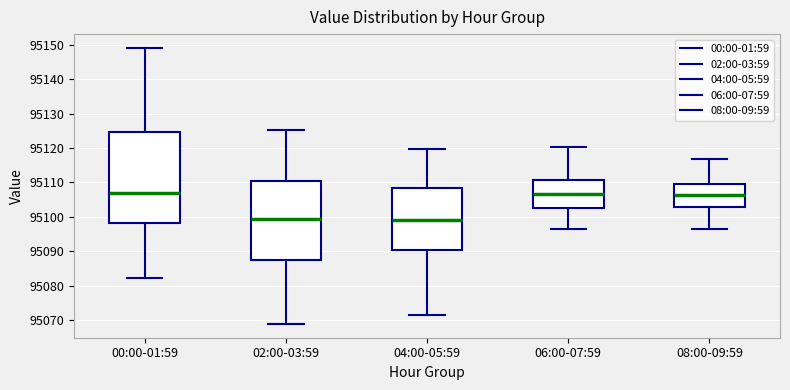

Which box is the tallest, from its lower edge to its upper edge?

00:00-01:59